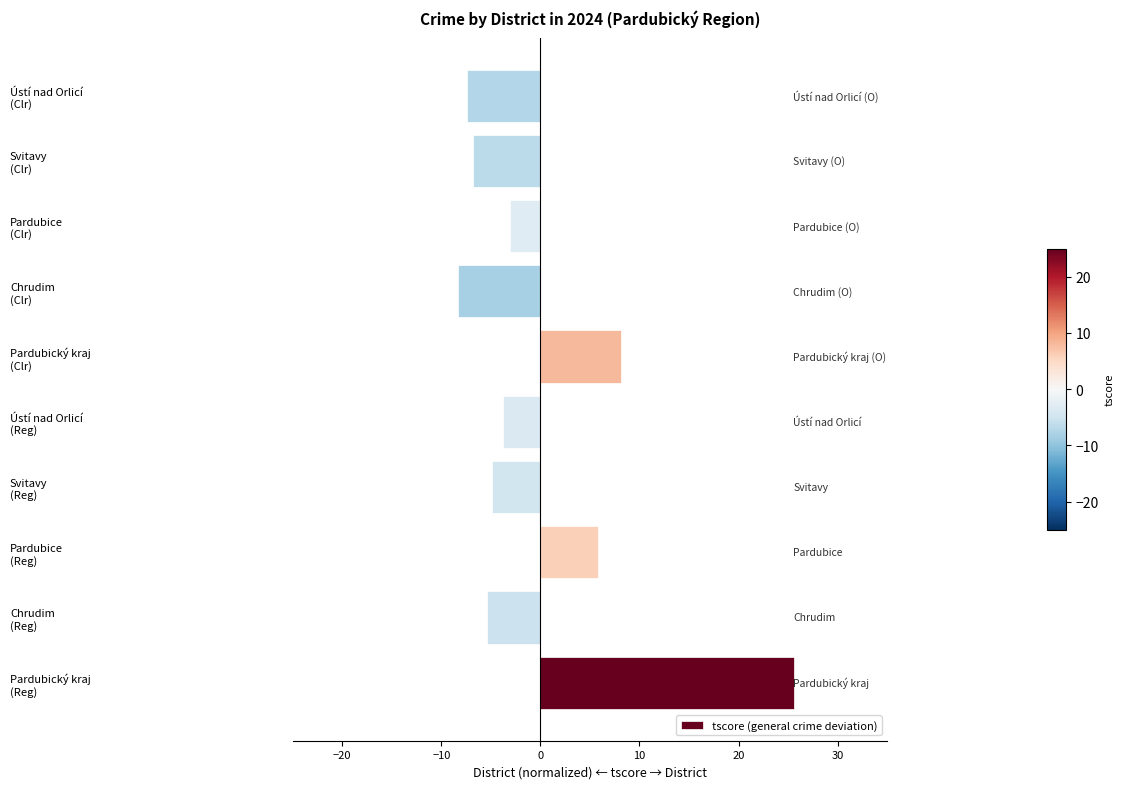

What is the minimum value shown in the chart?

-8.3